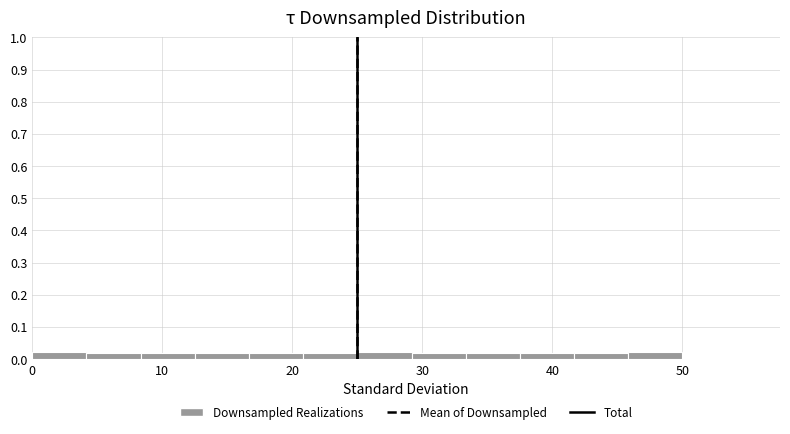

Reading left to right, list every bar in this chart as the range it spans on the x-axis followed by its height. Neither the bar edges nor the heights are printed on the chart, so give them approximately, as read against the axes.

0 to 4: 0.02
4 to 8: 0.02
8 to 13: 0.02
13 to 17: 0.02
17 to 21: 0.02
21 to 25: 0.02
25 to 29: 0.02
29 to 33: 0.02
33 to 38: 0.02
38 to 42: 0.02
42 to 46: 0.02
46 to 50: 0.02